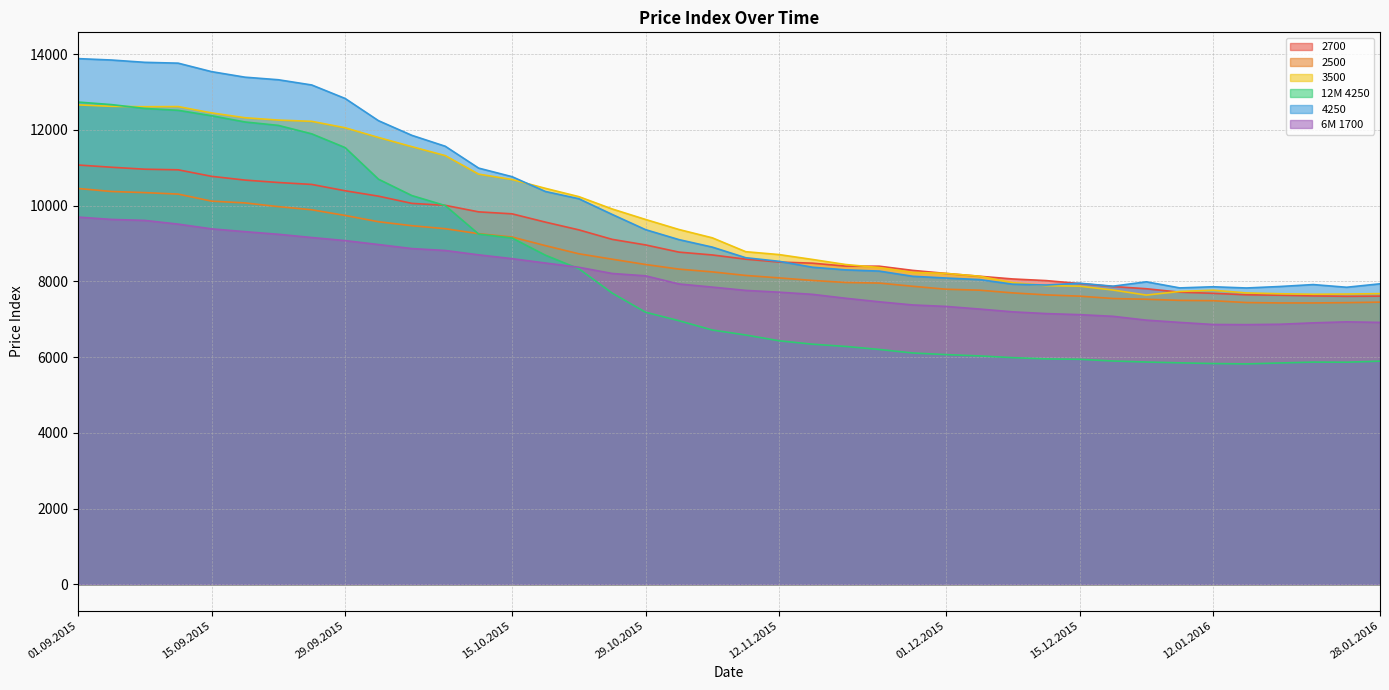

What is the total value across all series at 12.01.2016?

43475